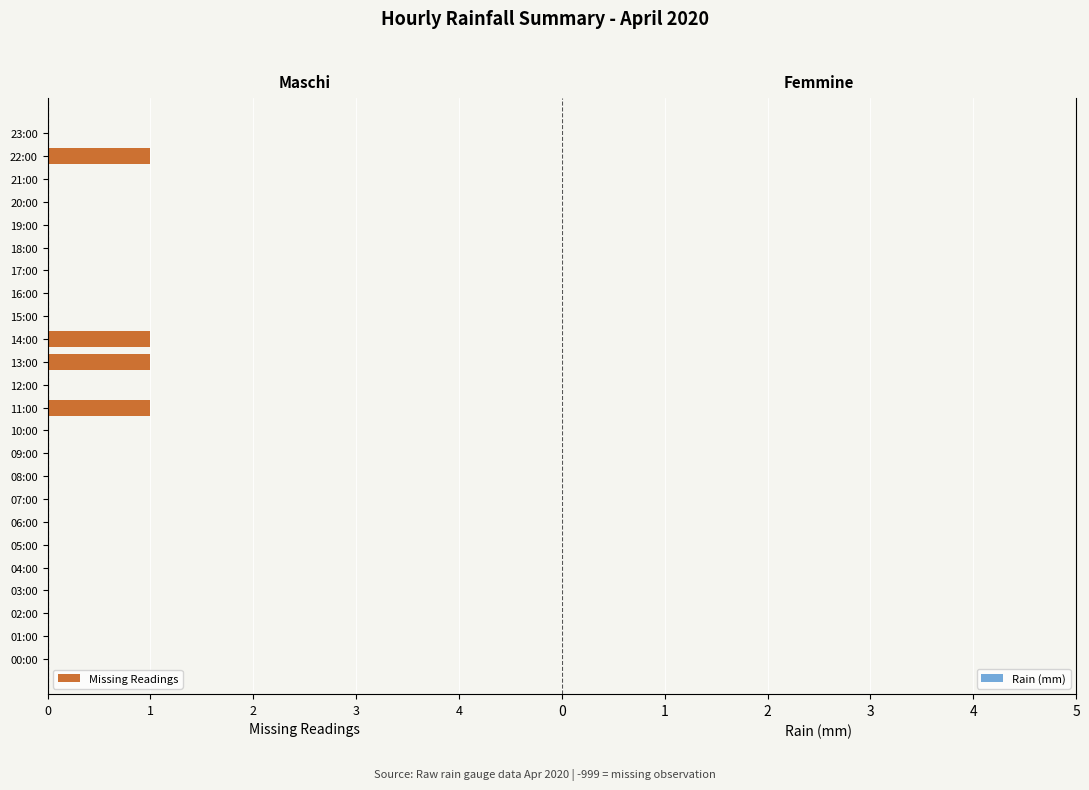

Are the bars horizontal?

Yes